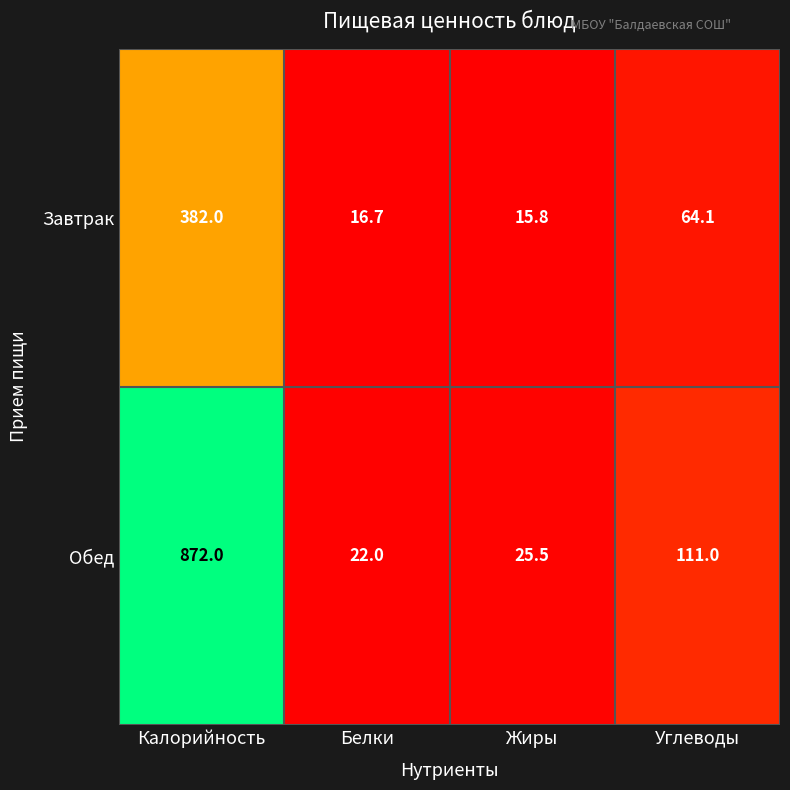

Reading left to right, what are all the values shown in this chart?

Завтрак: 382.0	16.7	15.8	64.1
Обед: 872.0	22.0	25.5	111.0